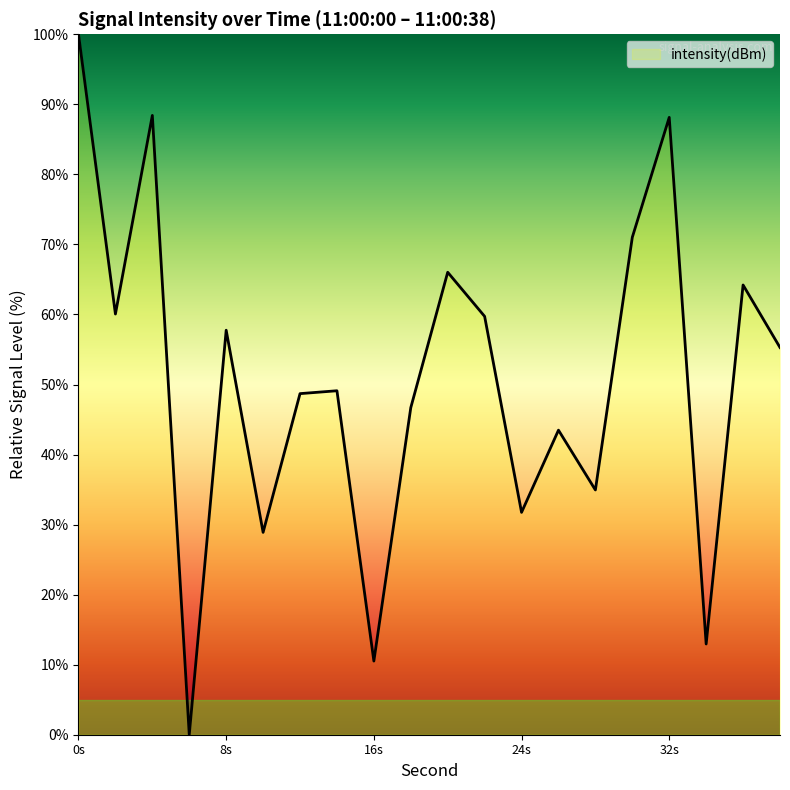

What is the difference between the second highest and minimum values?

88.4